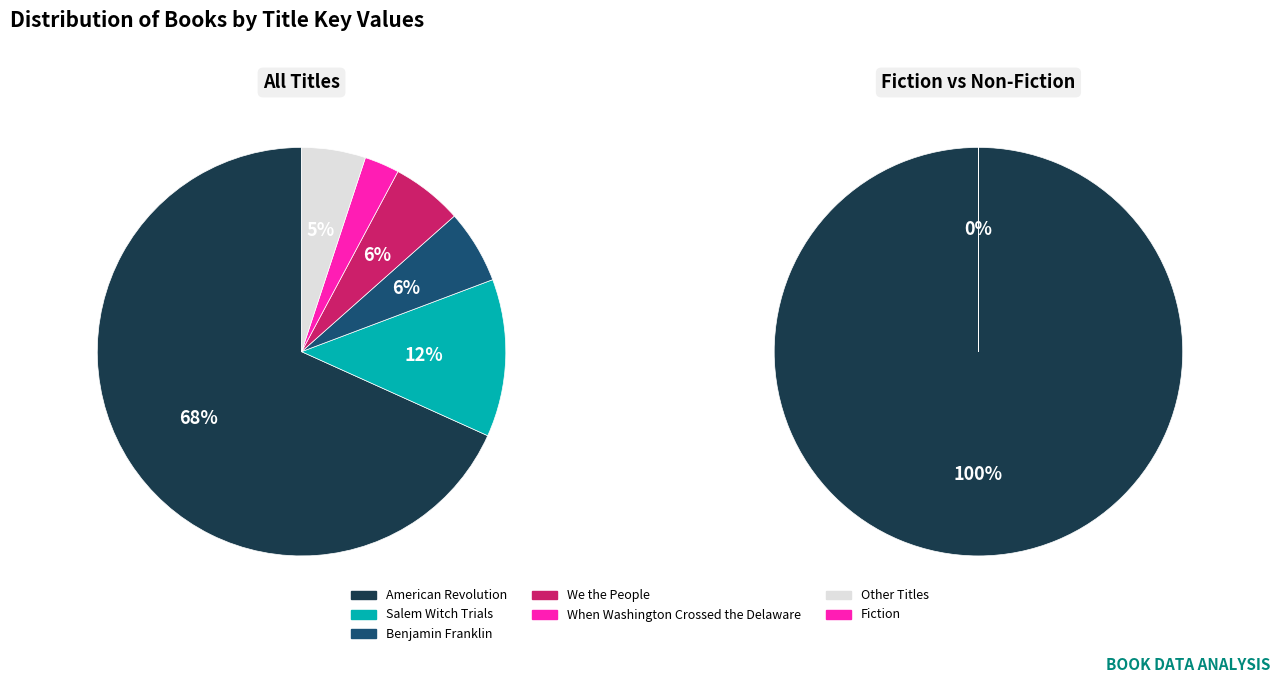

What percentage is NOT represented by American Revolution?

31.7%